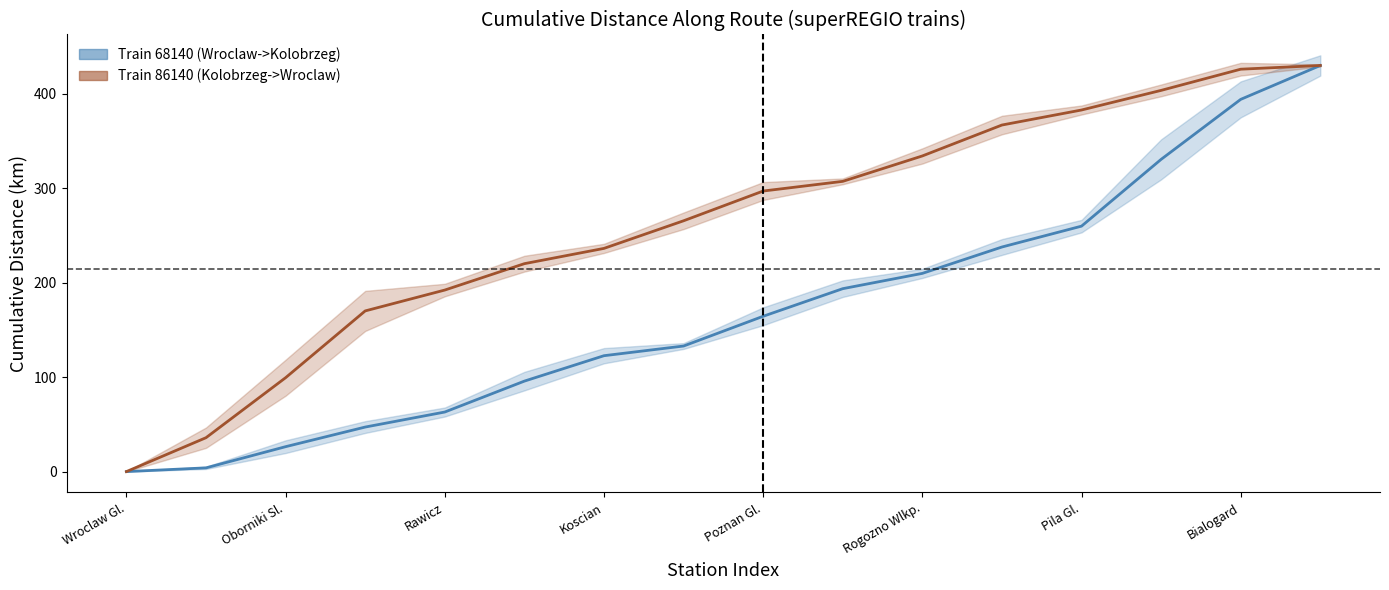

Does the chart display data point markers on the line(s)?

No